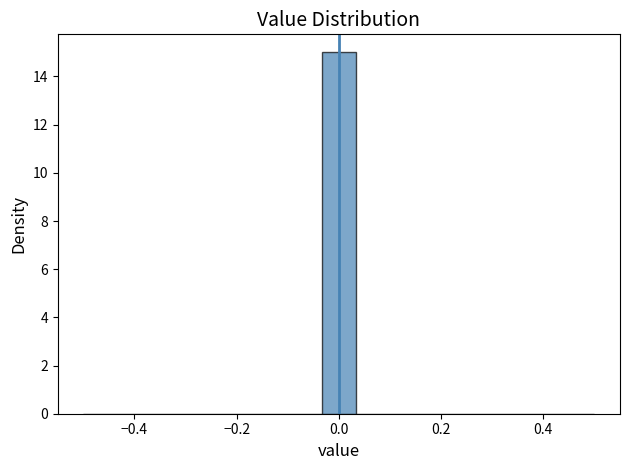

Read against the x-axis, roughly where is the centre of the tallest bar?

0.00